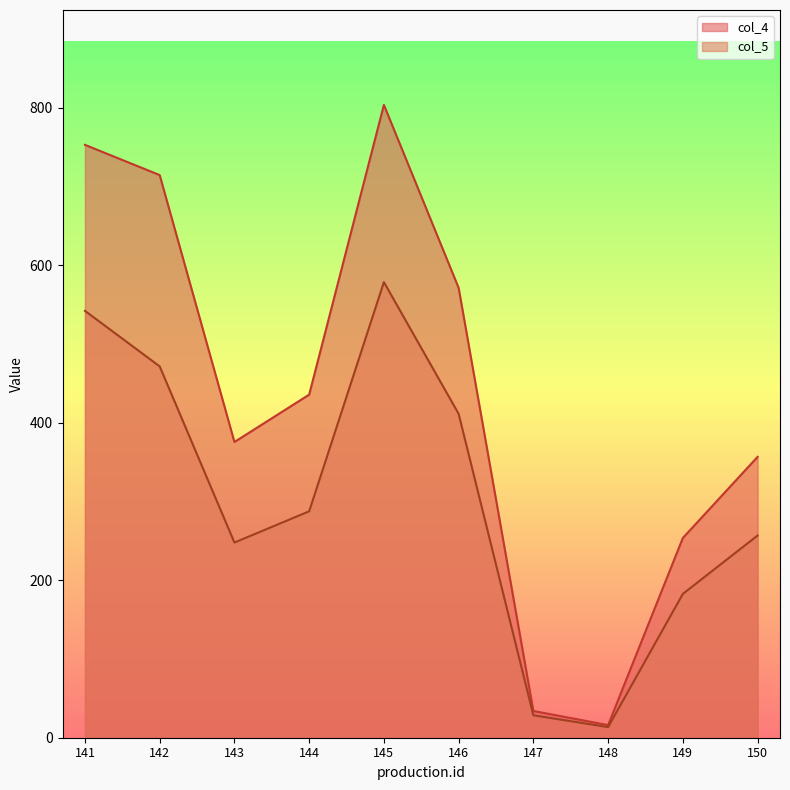

Reading right to left, transcribe all the data shown in this chart.

col_4: 150=356.7	149=253.7	148=16.1	147=33.9	146=571.4	145=803.7	144=435.8	143=375.6	142=714.6	141=753.0
col_5: 150=256.9	149=182.7	148=13.5	147=28.5	146=411.4	145=578.7	144=287.6	143=247.9	142=471.6	141=542.2